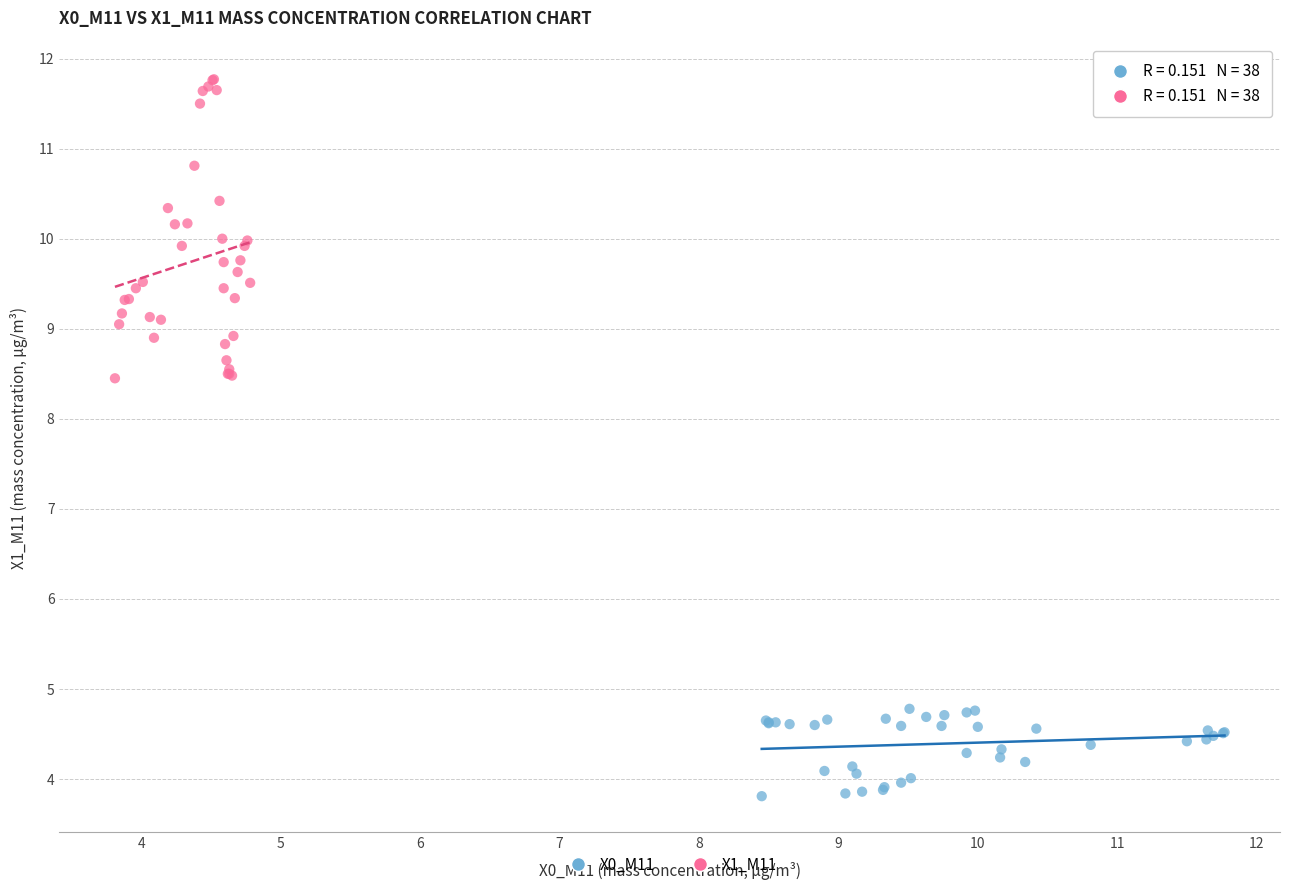

Which series contains the lowest Y value?

X0_M11